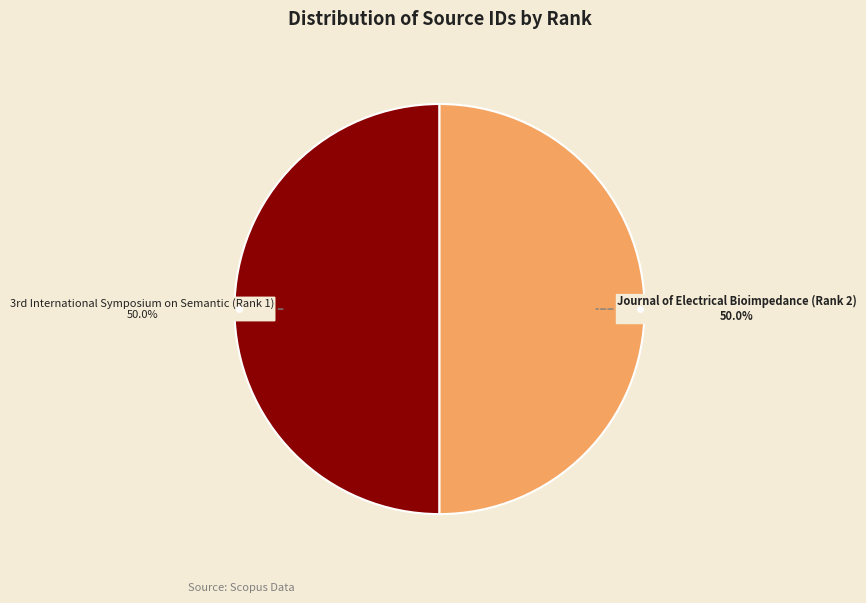

How much of the chart is everything except Journal of Electrical Bioimpedance (Rank 2)?

50.0%